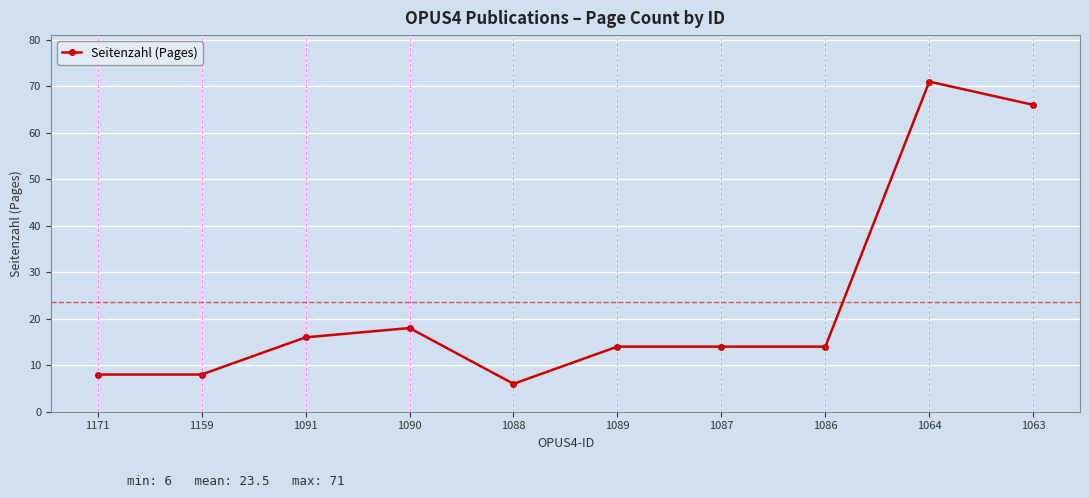

Does the chart have visible grid lines?

Yes